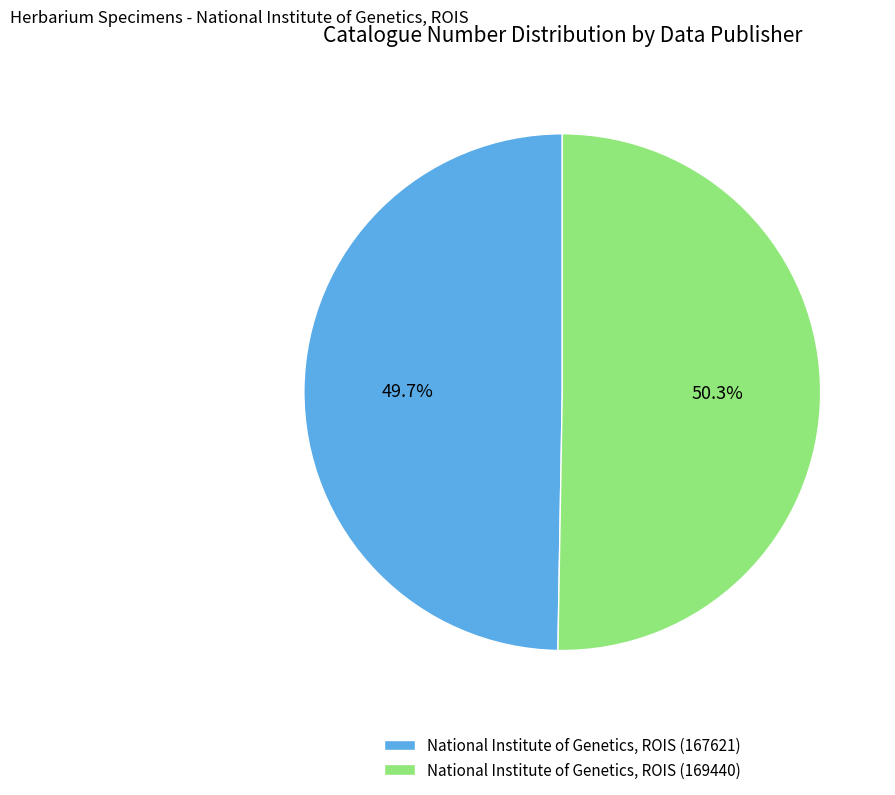

To the nearest percent, what portion does National Institute of Genetics, ROIS (169440) represent?

50%